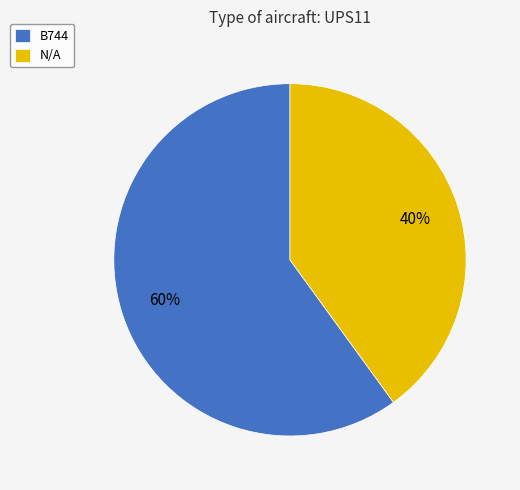

Which slice is the largest?

B744